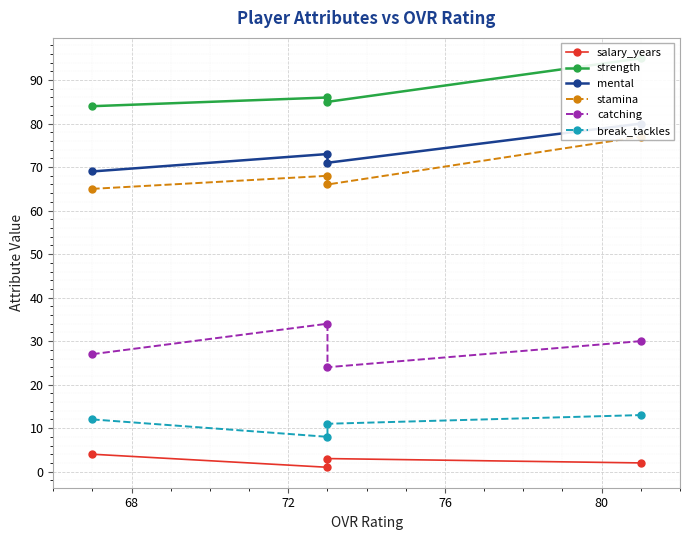

True or false: strength and break_tackles cross at least once.

False